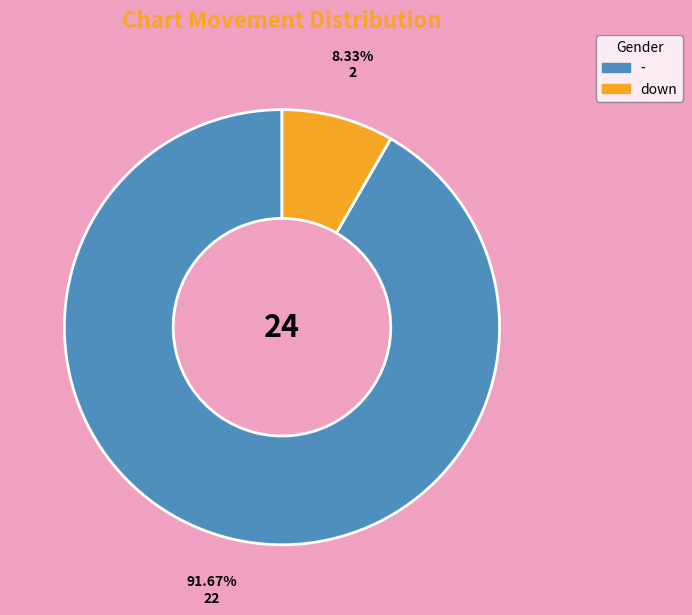

Is - the majority of the pie?

Yes